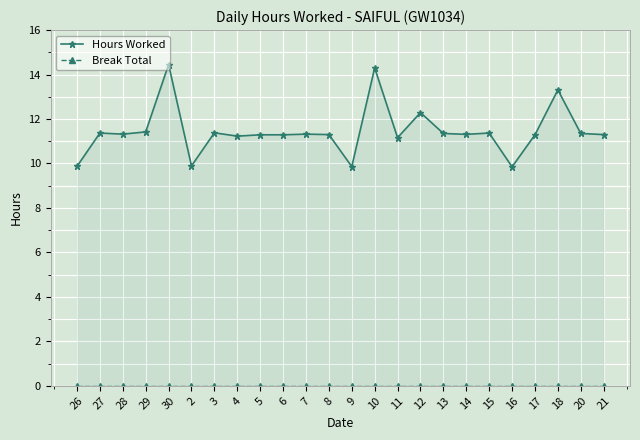

List the series in order of their overall mean, lowest first.

Break Total, Hours Worked